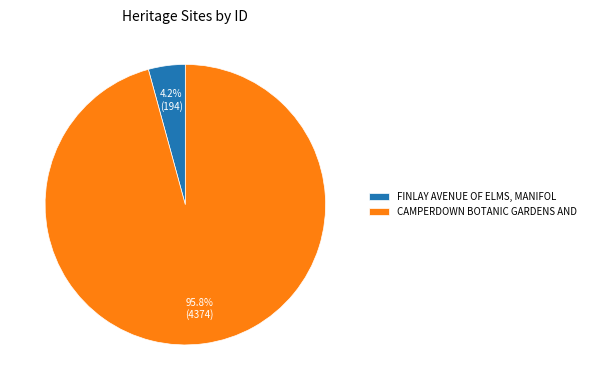

Which has a higher value, FINLAY AVENUE OF ELMS, MANIFOL or CAMPERDOWN BOTANIC GARDENS AND?

CAMPERDOWN BOTANIC GARDENS AND